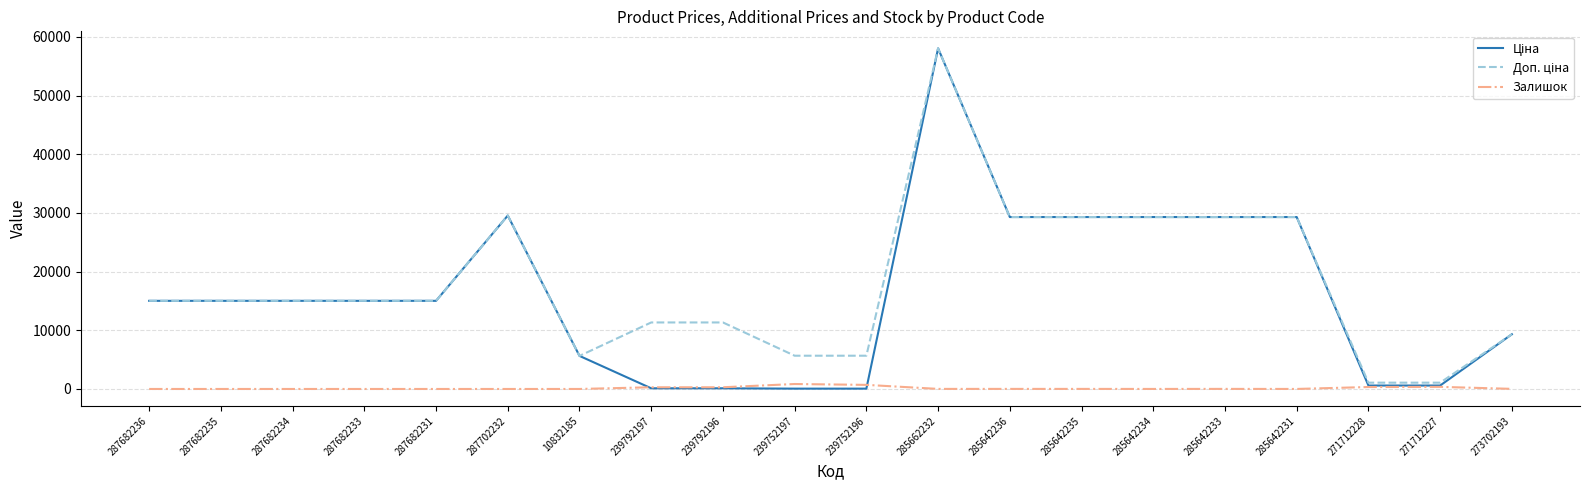

The value of Залишок at 287682236 is 0.0. True or false?

True